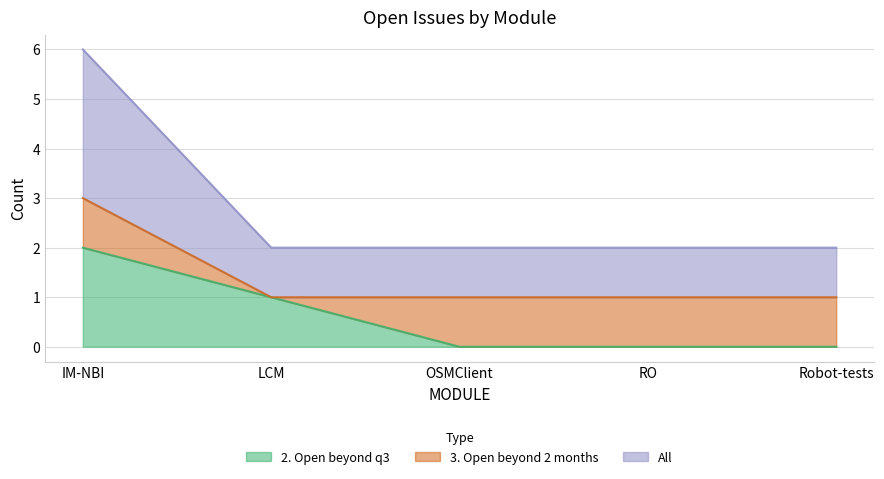

At how many categories does at least one series exceed 2?

1